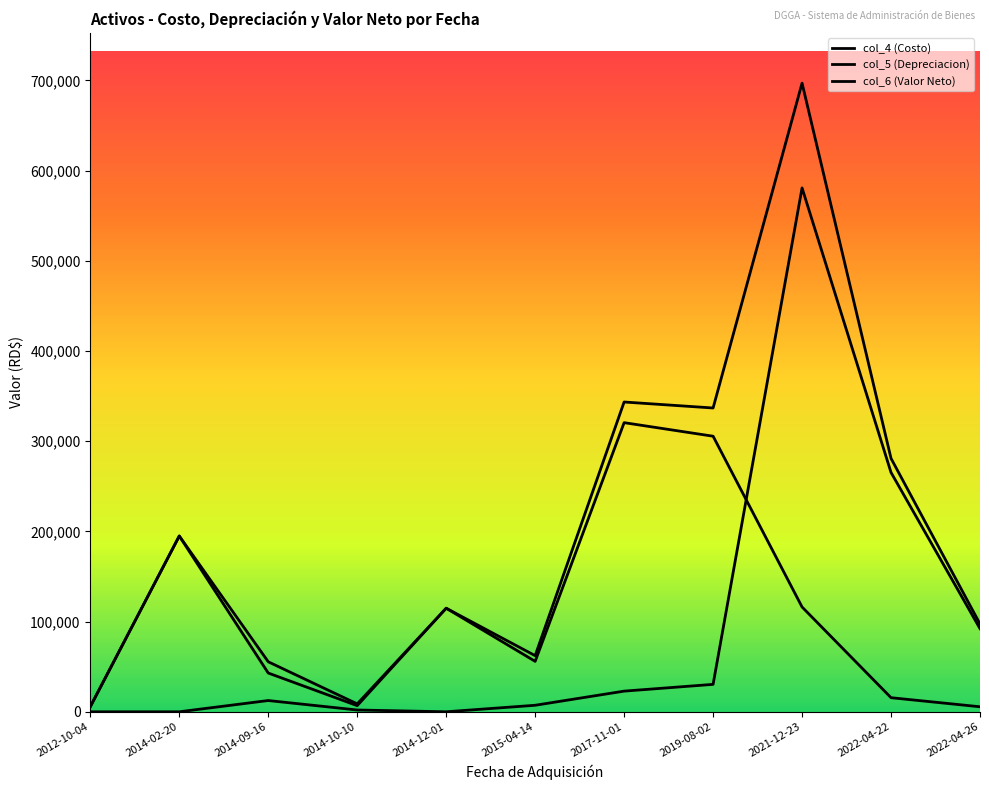

What is the sum of the col_5 (Depreciacion) values at 2021-12-23 and 2014-09-16?

159079.1